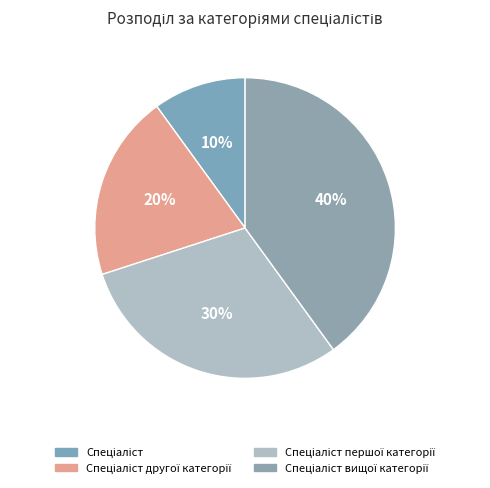

How many segments does this pie chart have?

4